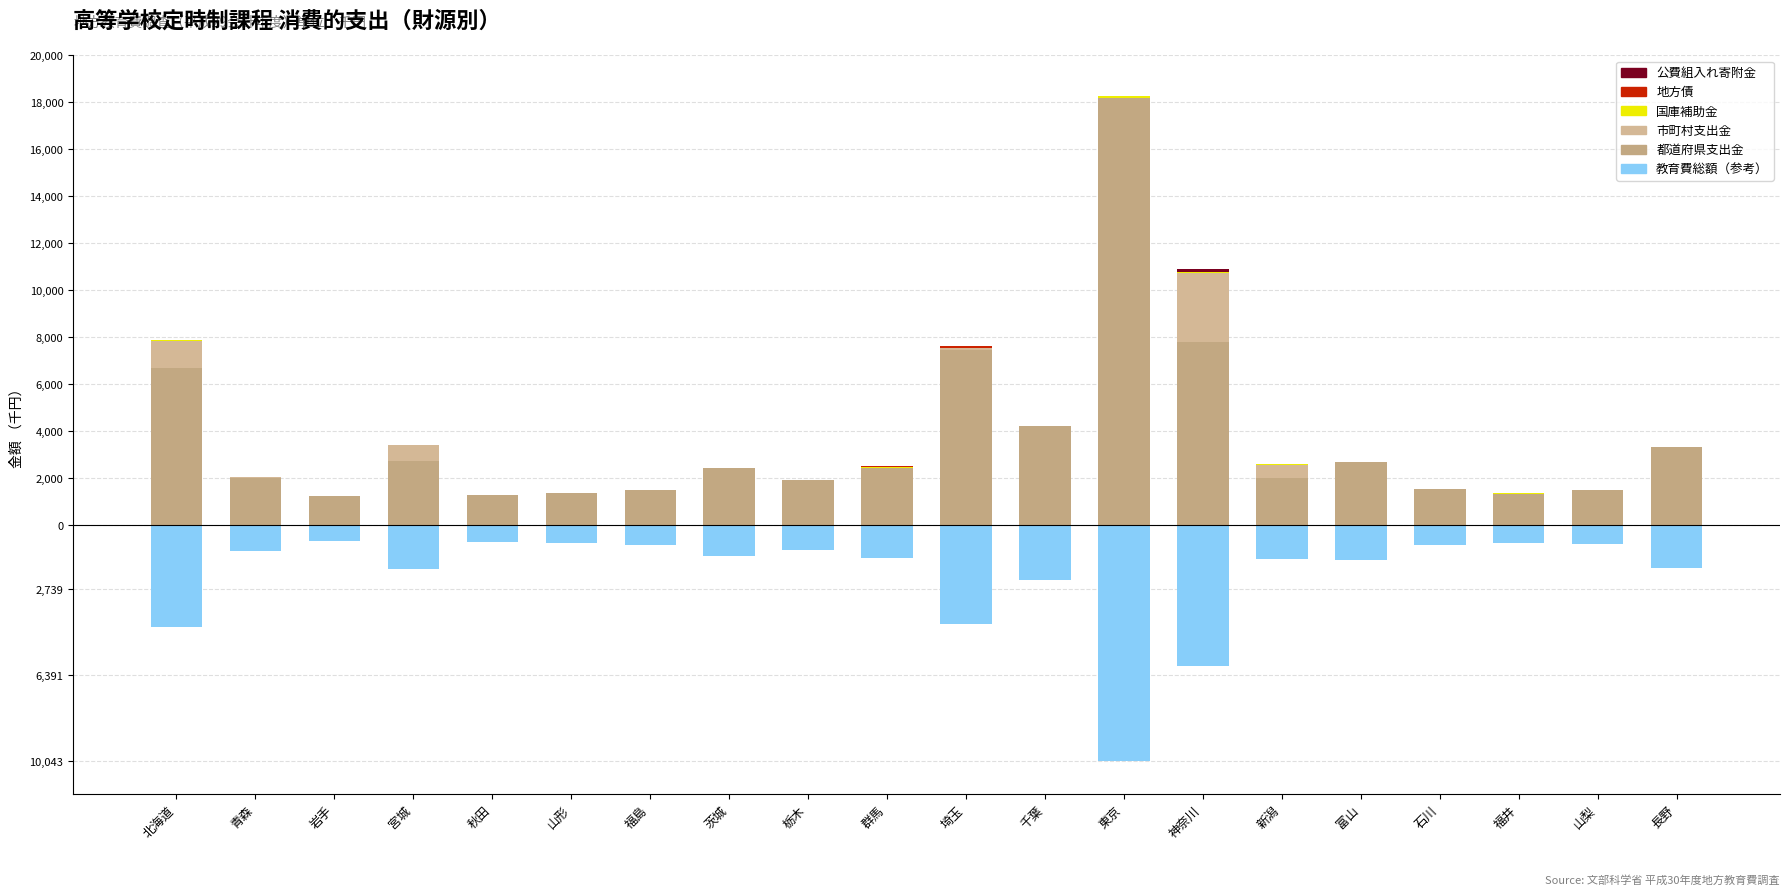

What is the label of the 19th bar from the right?

青森